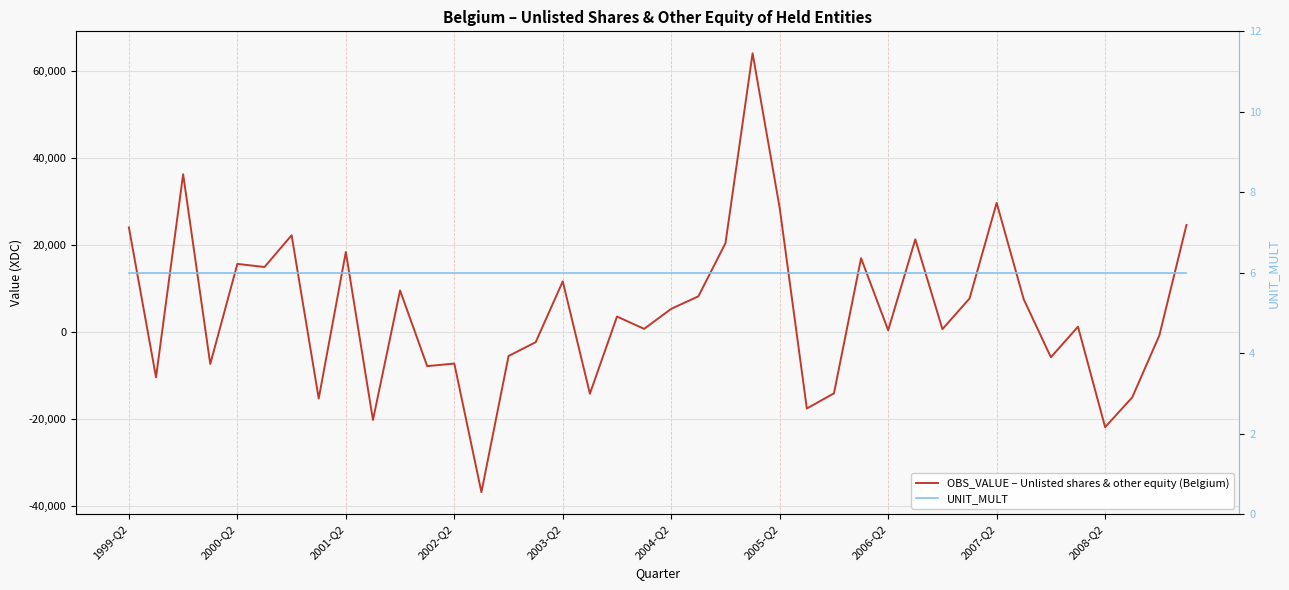

Reading right to left, transcribe all the data shown in this chart.

OBS_VALUE – Unlisted shares & other equity (Belgium): 24666.5	-729.6	-14979.0	-21837.9	1262.6	-5752.7	7550.8	29750.7	7752.7	709.1	21362.6	452.4	17023.8	-14062.4	-17542.1	28549.8	64158.1	20482.3	8255.0	5379.9	773.2	3604.2	-14135.5	11696.5	-2292.3	-5474.6	-36796.9	-7208.7	-7797.1	9615.2	-20183.2	18461.2	-15237.9	22303.9	14997.3	15715.6	-7306.2	36342.5	-10375.8	24087.2
UNIT_MULT: 6.0	6.0	6.0	6.0	6.0	6.0	6.0	6.0	6.0	6.0	6.0	6.0	6.0	6.0	6.0	6.0	6.0	6.0	6.0	6.0	6.0	6.0	6.0	6.0	6.0	6.0	6.0	6.0	6.0	6.0	6.0	6.0	6.0	6.0	6.0	6.0	6.0	6.0	6.0	6.0